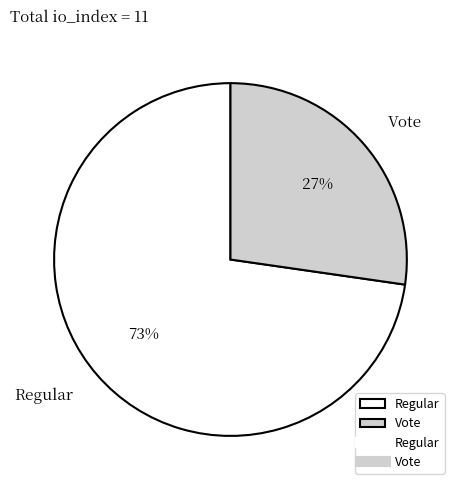

The Vote slice represents 27% of the pie. True or false?

True